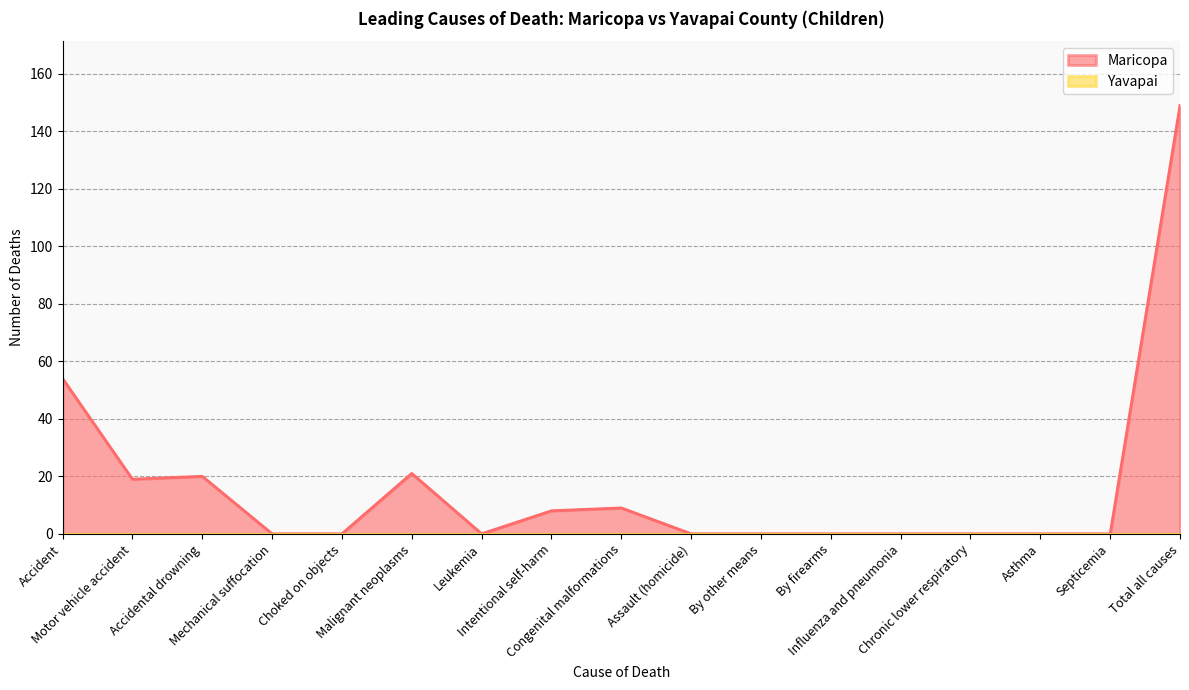

How many points are lower than both their immediate neighbors (excluding endpoints)?

2